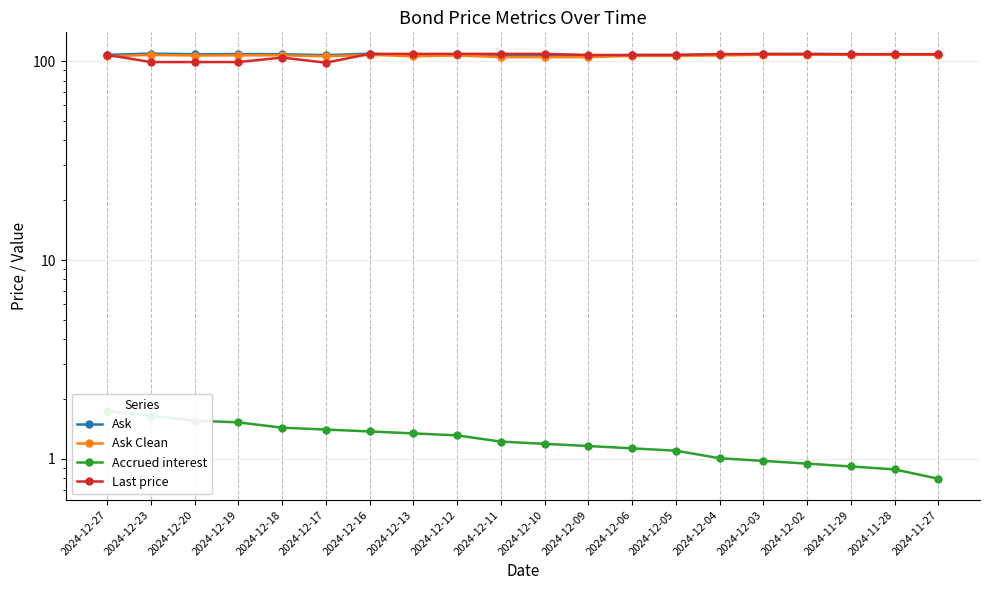

Reading left to right, transcribe all the data shown in this chart.

Ask: 107.7	109.3	108.5	108.7	108.6	107.4	109.2	107.3	108.3	106.2	106.2	106.2	107.6	107.6	108.0	109.0	108.9	108.7	108.7	108.6
Ask Clean: 106.0	107.7	106.9	107.2	107.2	106.0	107.8	106.0	107.0	105.0	105.0	105.0	106.5	106.5	107.0	108.0	108.0	107.8	107.8	107.8
Accrued interest: 1.7	1.6	1.6	1.5	1.4	1.4	1.4	1.3	1.3	1.2	1.2	1.2	1.1	1.1	1.0	1.0	0.9	0.9	0.9	0.8
Last price: 107.7	99.1	99.1	99.1	104.4	98.4	109.0	109.0	109.0	109.0	109.0	107.6	107.6	107.6	108.7	108.7	108.7	108.5	108.5	108.5